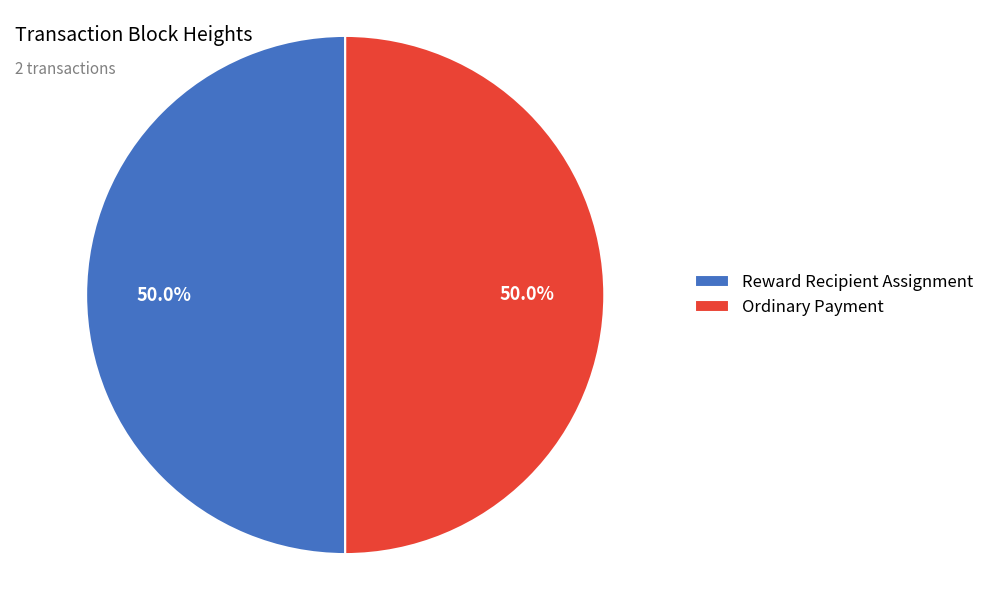

How much of the chart is everything except Reward Recipient Assignment?

50.0%